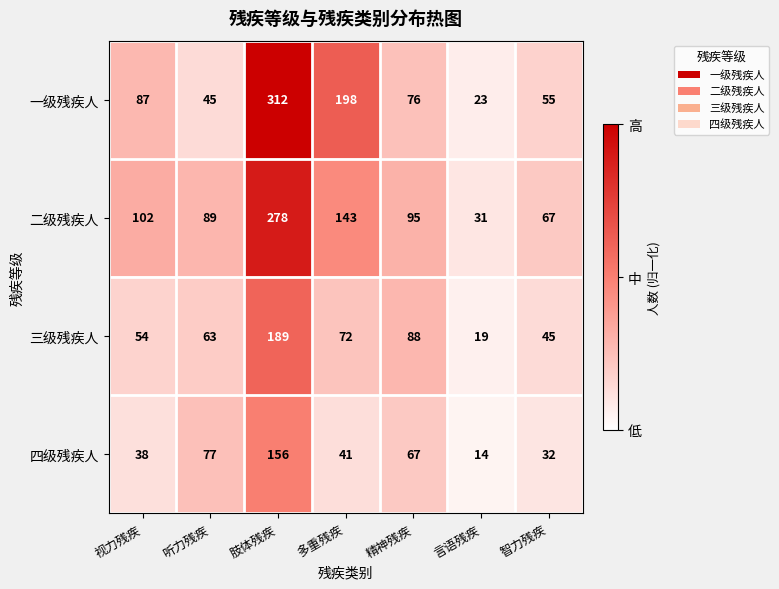

What is the minimum value for 二级残疾人?

31